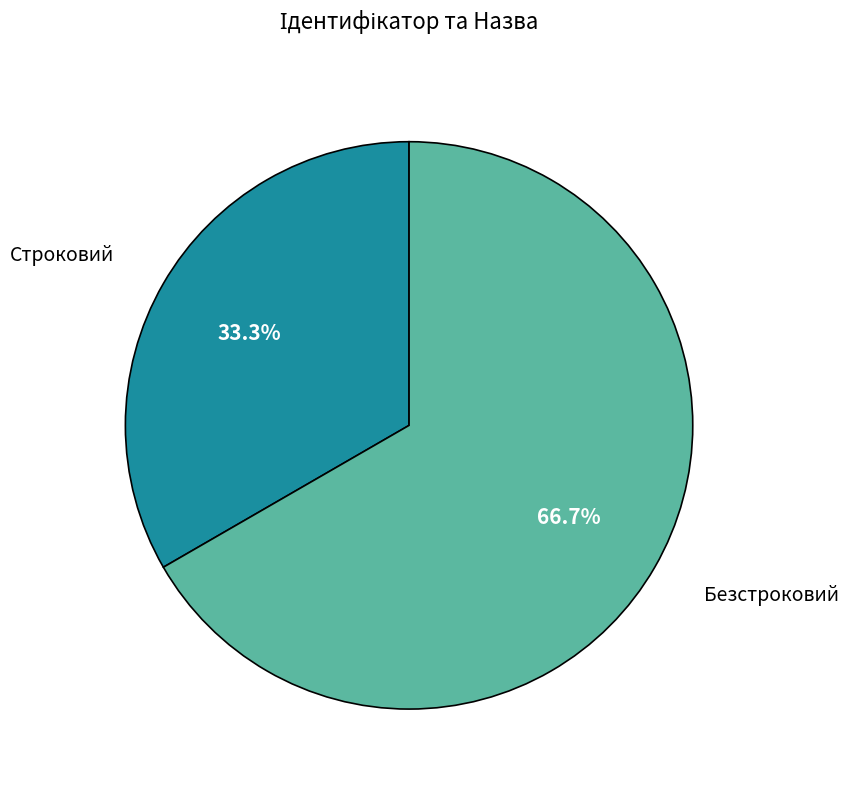

To the nearest percent, what is the combined percentage of Безстроковий and Строковий?

100%